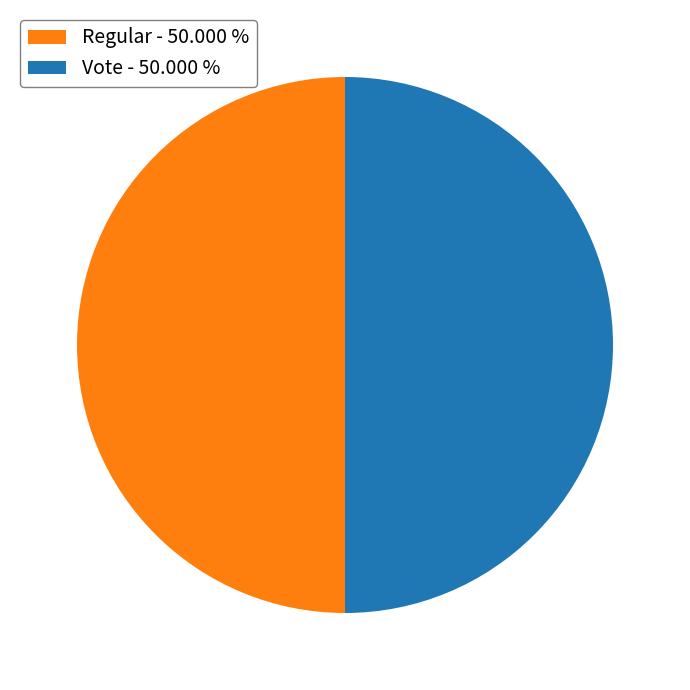

What is the ratio of the value at Vote - 50.000 % to the value at Regular - 50.000 %?

1.0